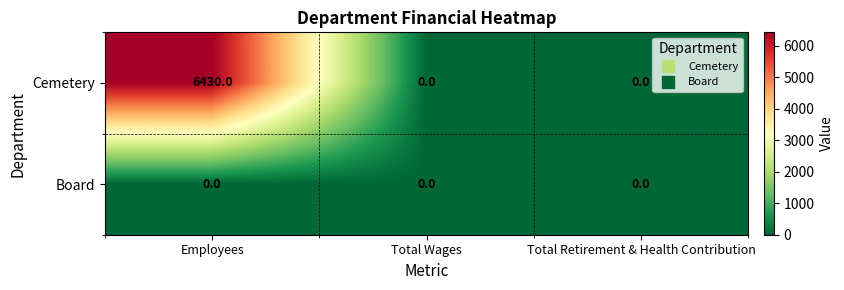

Which series changed the most between Employees and Total Retirement & Health Contribution?

Cemetery